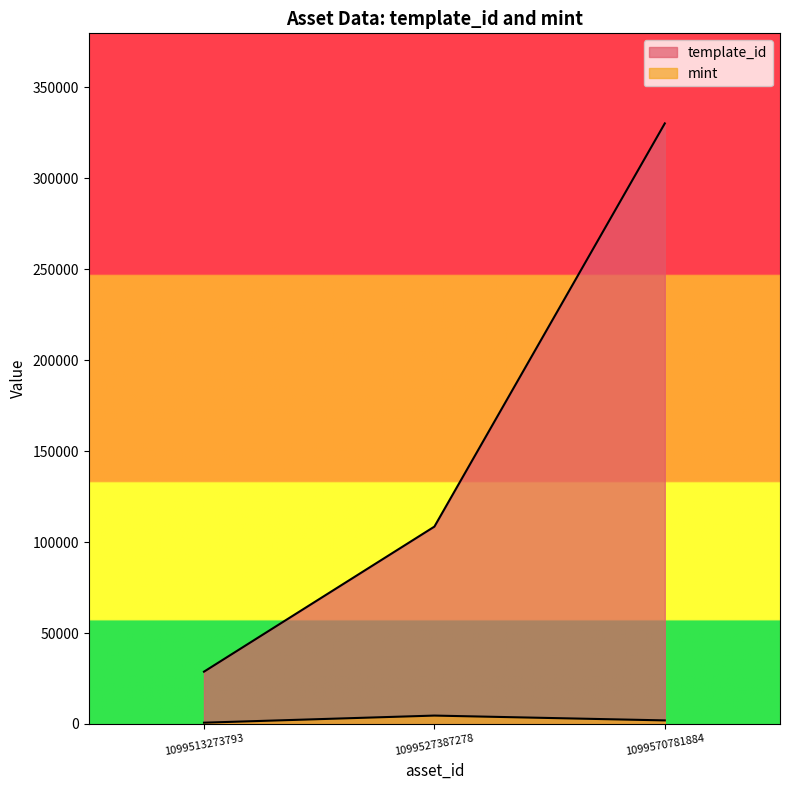

Reading left to right, list all the values displayed in this chart.

template_id: 28744	108484	330131
mint: 700	4607	1955